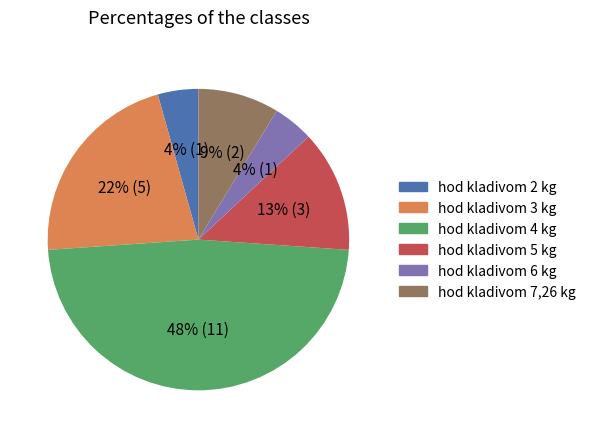

Which slice is the largest?

hod kladivom 4 kg